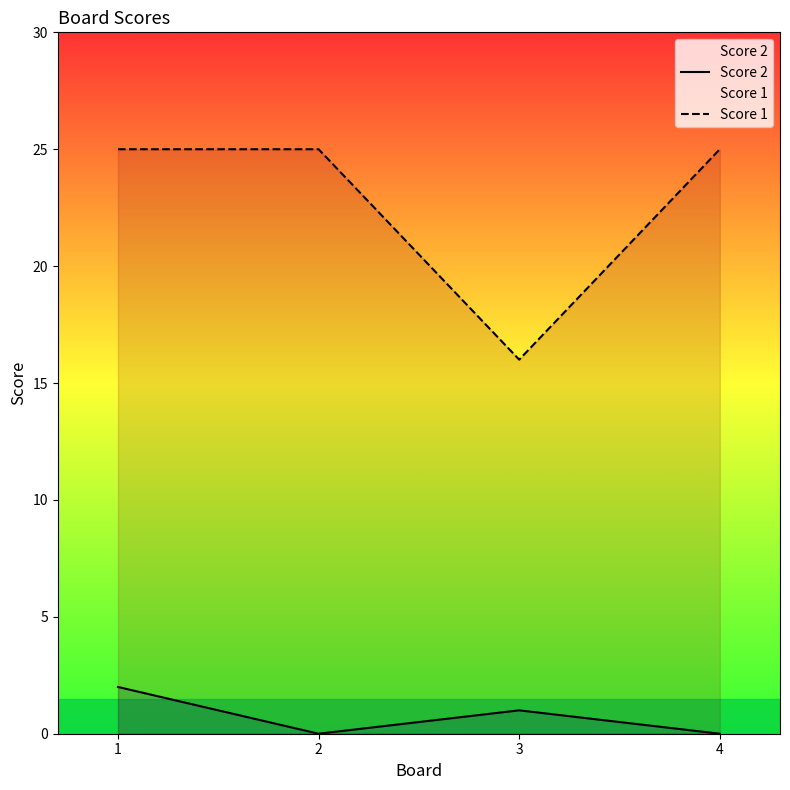

Reading left to right, list all the values displayed in this chart.

Score 2: 2	0	1	0
Score 1: 25	25	16	25